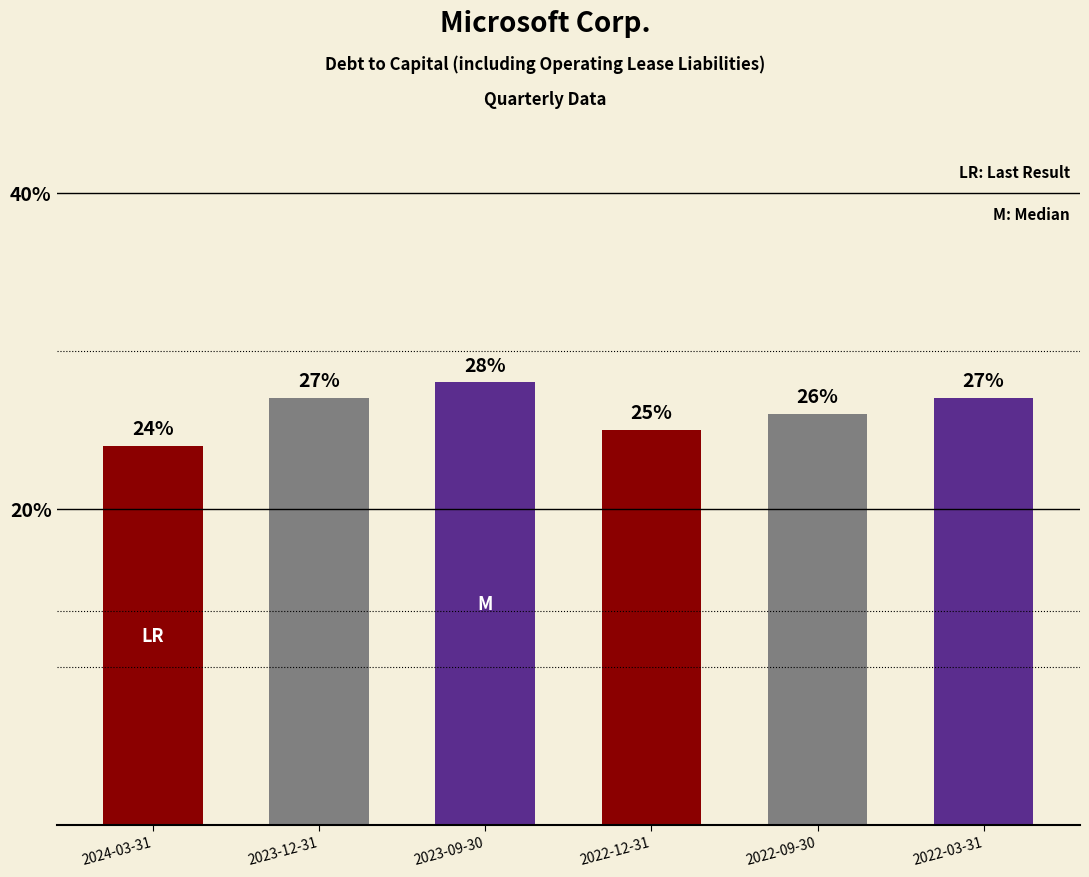

What is the minimum value shown in the chart?

0.2